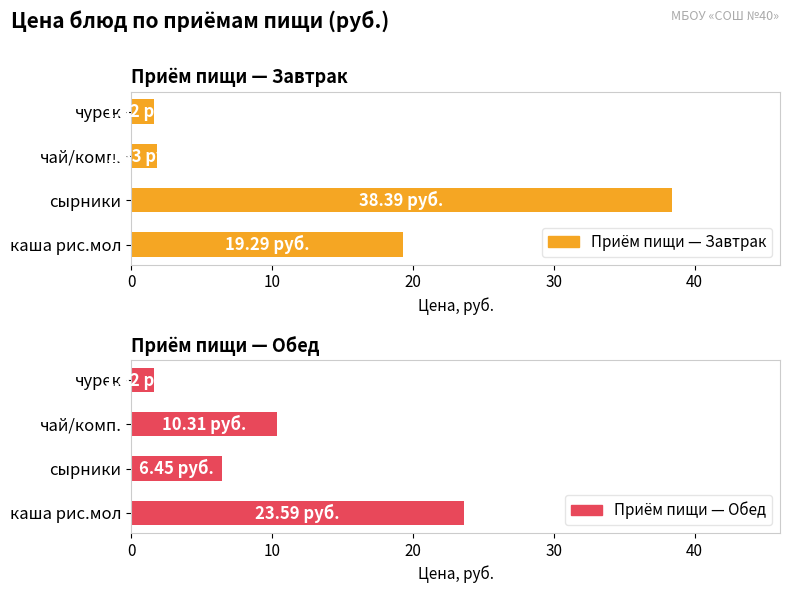

How many data points in Приём пищи — Завтрак are less than 19?

2